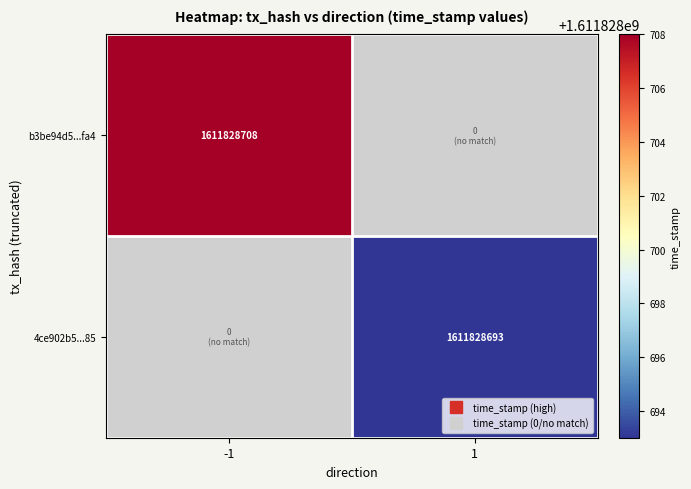

At direction_1, list the series in order from smallest to largest.

b3be94d5e3aed40b7b473909c1e09c569618fa4, 4ce902b5566c7790e4b5f2dc232888b7f7eae85